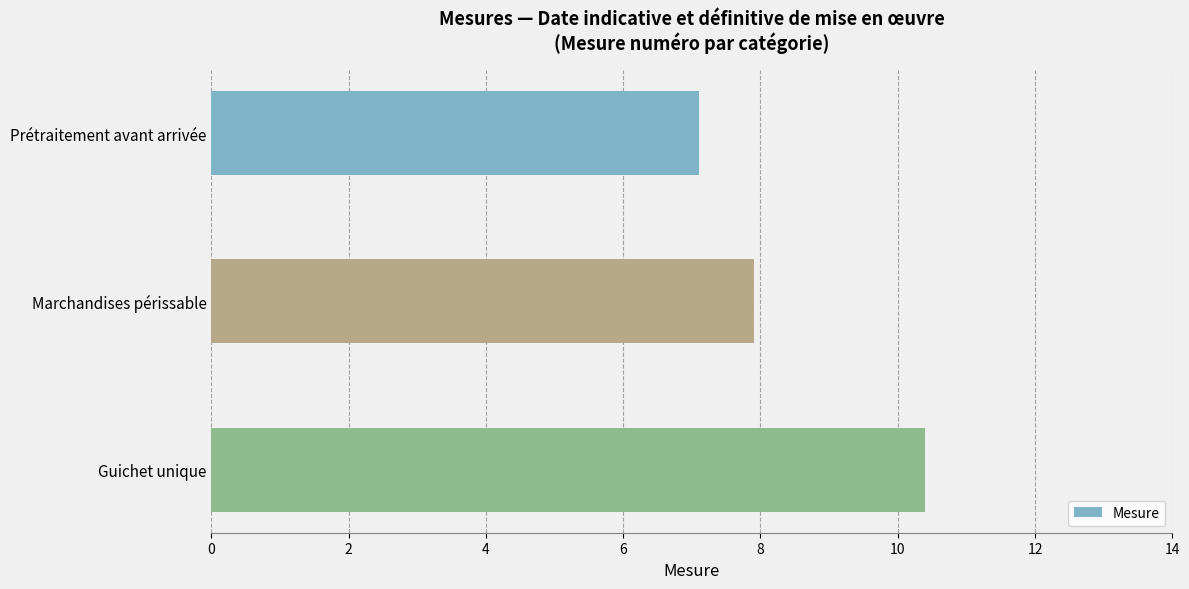

What is the average value?

8.5